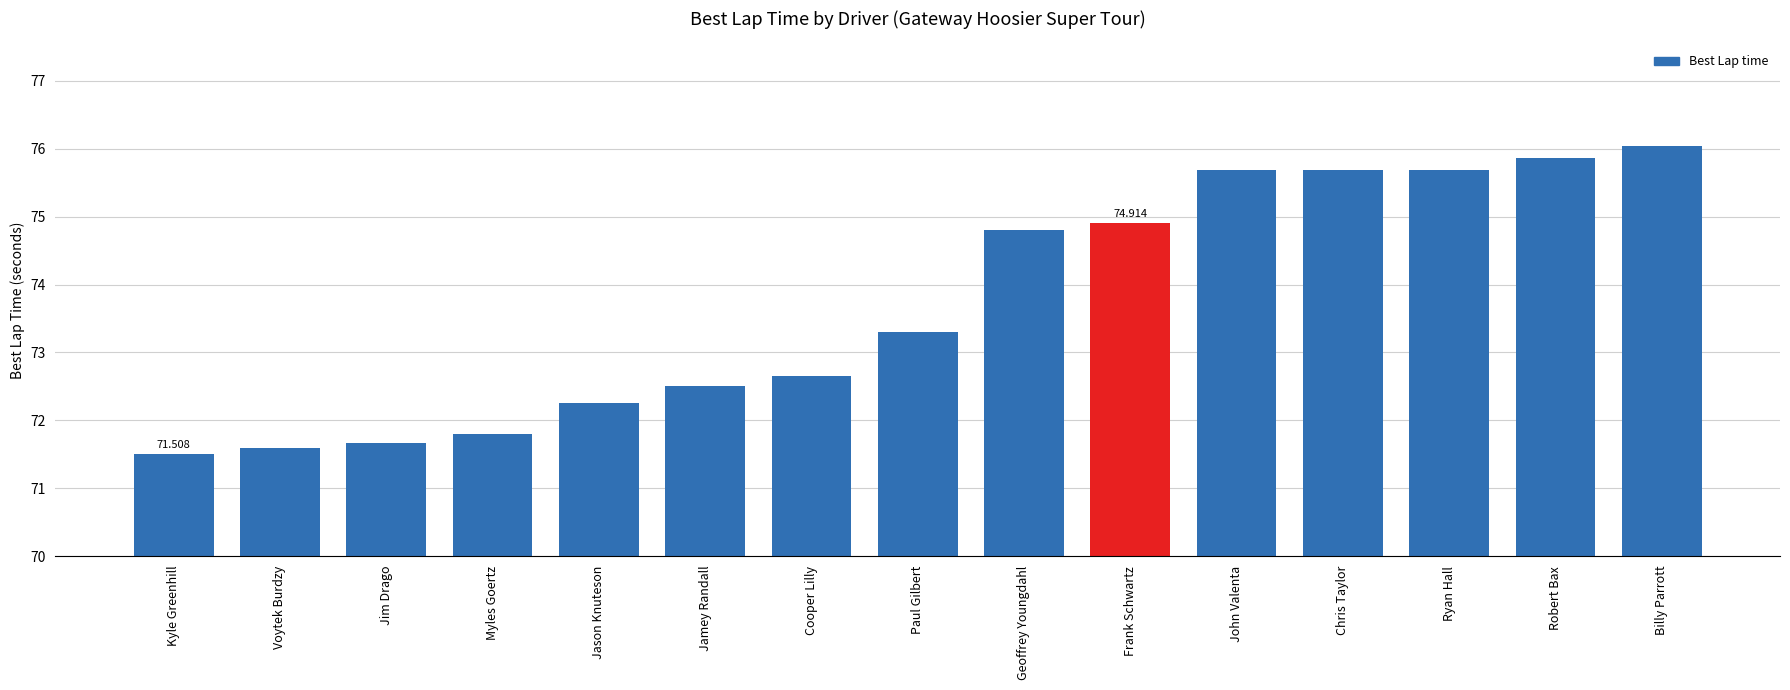

What is the label of the 13th bar from the right?

Jim Drago